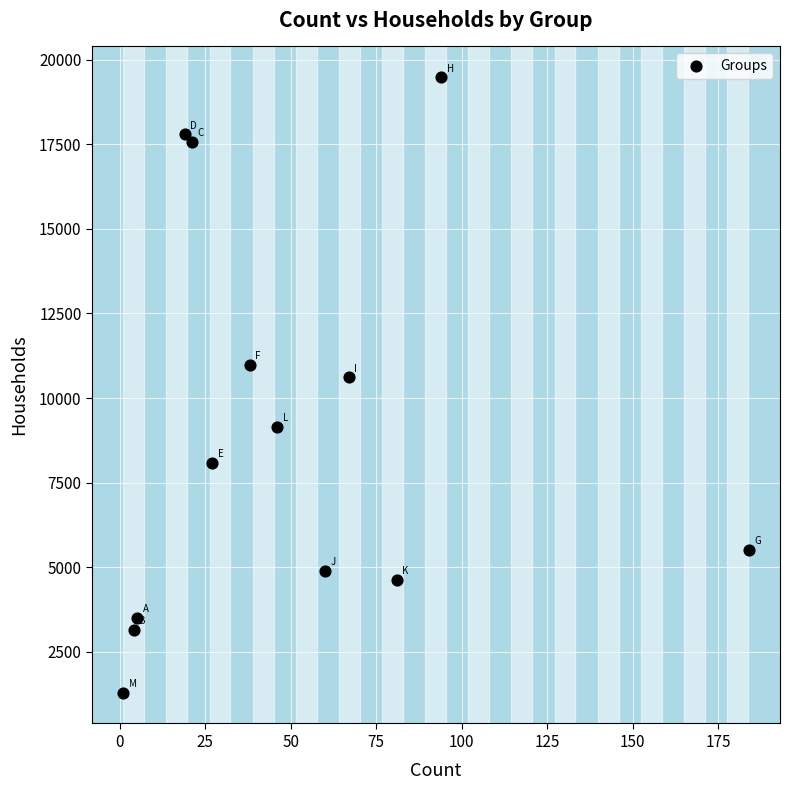

What Y value in the scatter plot is closest to 10386?

10607